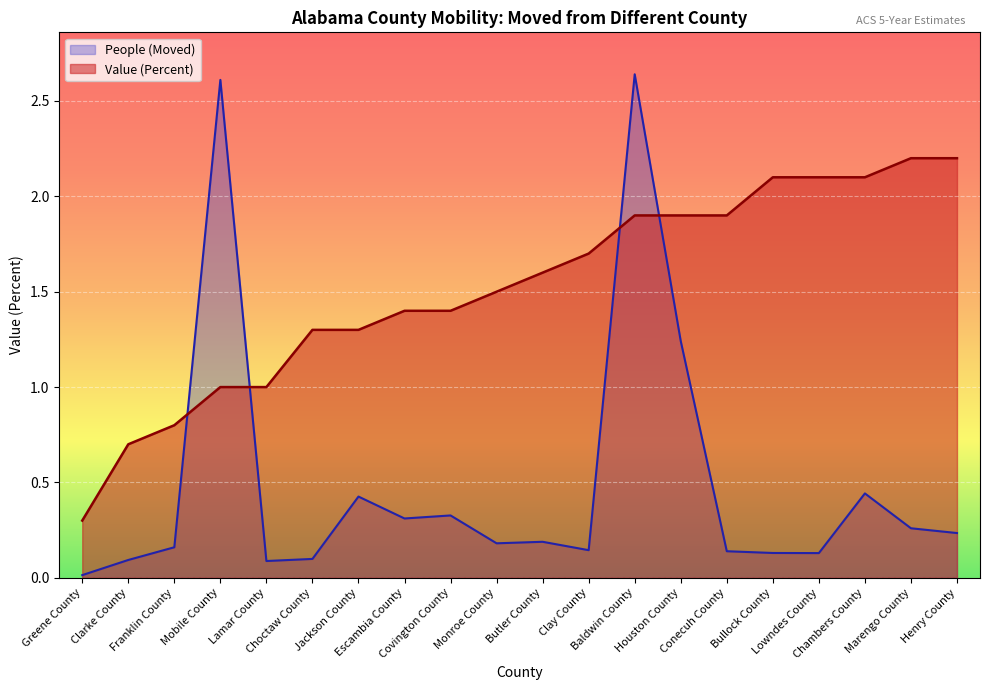

The value of Value (Percent) at Marengo County is 2.2. True or false?

True